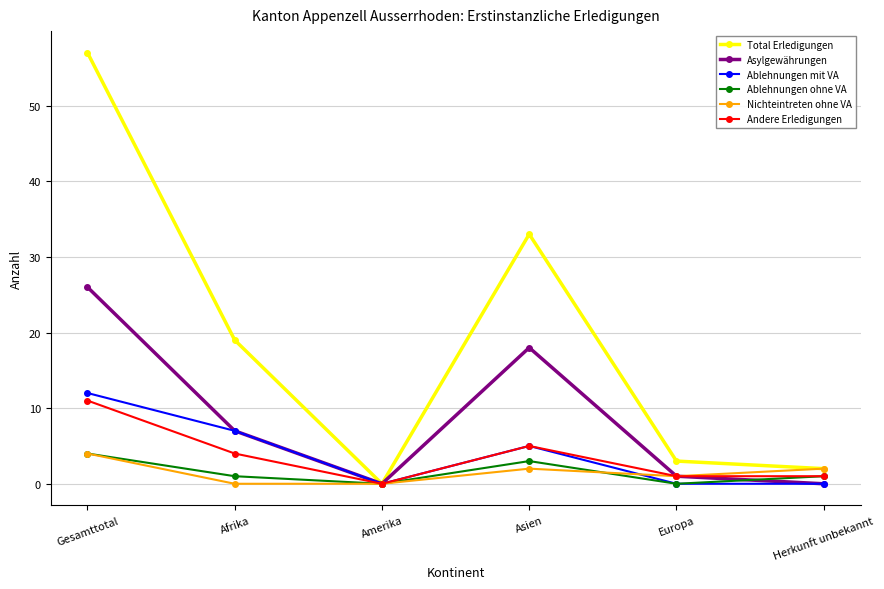

What is the label of the 4th point from the right?

Amerika